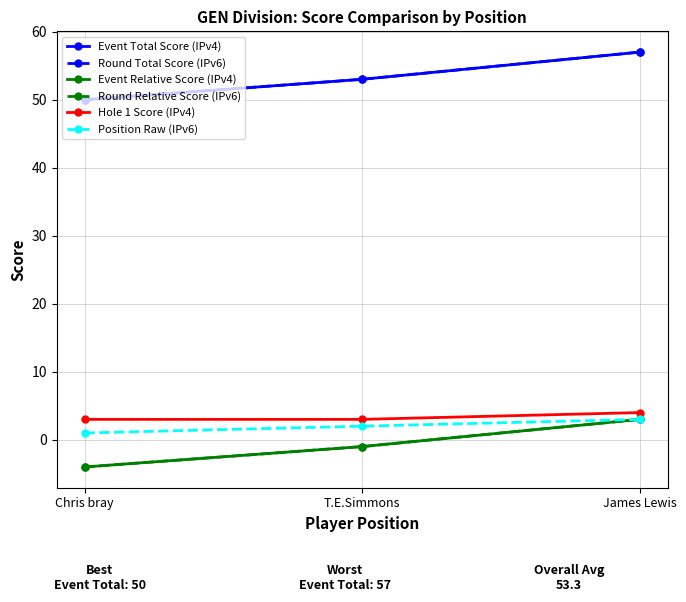

Reading right to left, extract all data points from this chart.

Event Total Score (IPv4): James Lewis=57	T.E.Simmons=53	Chris bray=50
Round Total Score (IPv6): James Lewis=57	T.E.Simmons=53	Chris bray=50
Event Relative Score (IPv4): James Lewis=3	T.E.Simmons=-1	Chris bray=-4
Round Relative Score (IPv6): James Lewis=3	T.E.Simmons=-1	Chris bray=-4
Hole 1 Score (IPv4): James Lewis=4	T.E.Simmons=3	Chris bray=3
Position Raw (IPv6): James Lewis=3	T.E.Simmons=2	Chris bray=1